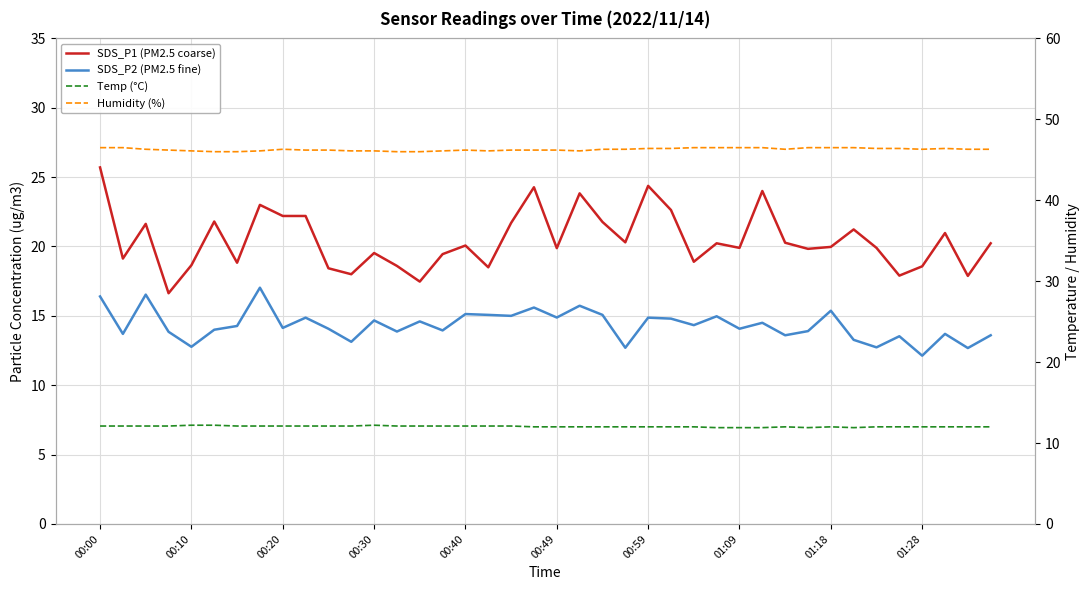

True or false: Humidity (%) and SDS_P2 (PM2.5 fine) intersect in this chart.

False